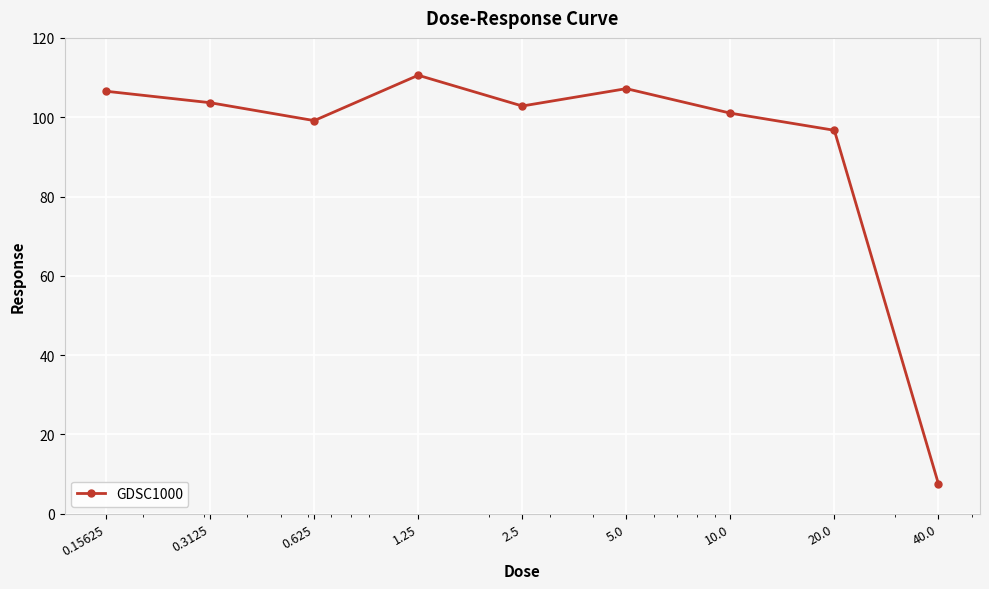

What is the greatest value displayed?

110.6